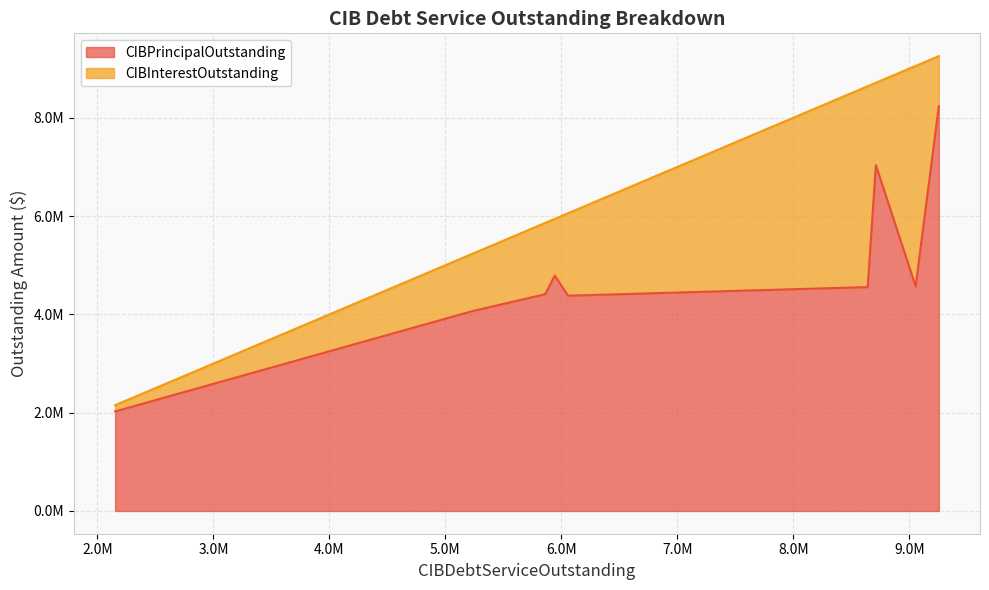

What is the difference between the maximum and minimum values in the CIBPrincipalOutstanding series?

6210000.0